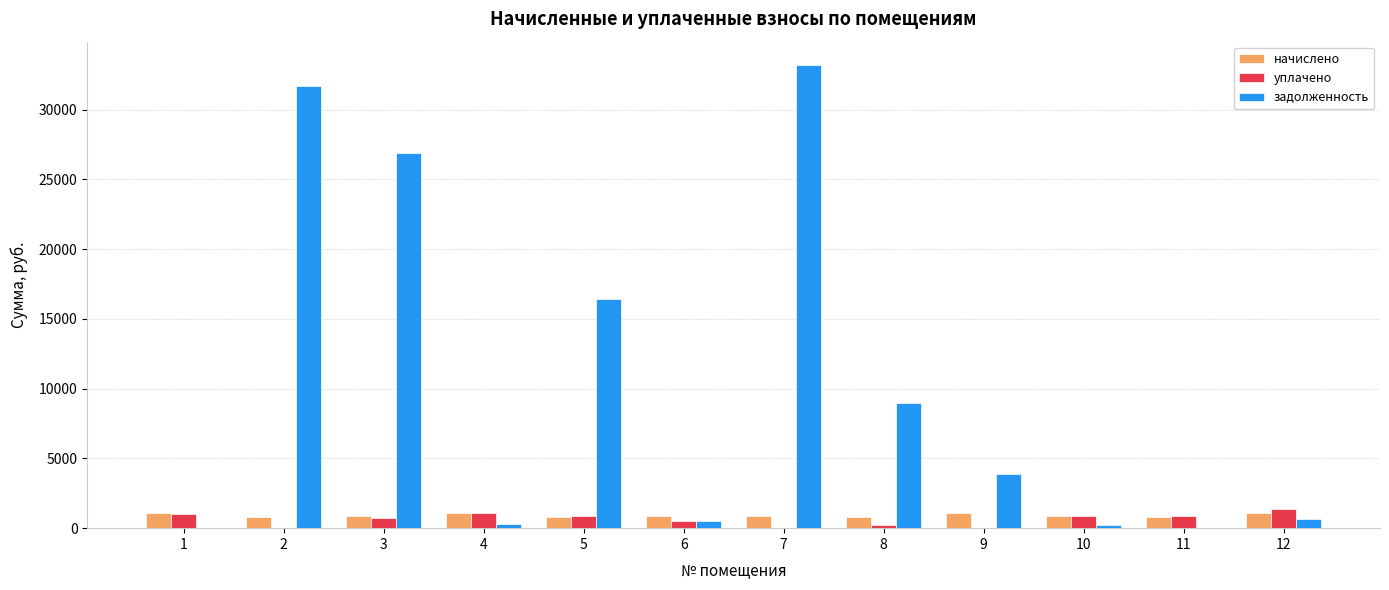

Which series changed the most between 3 and 5?

задолженность